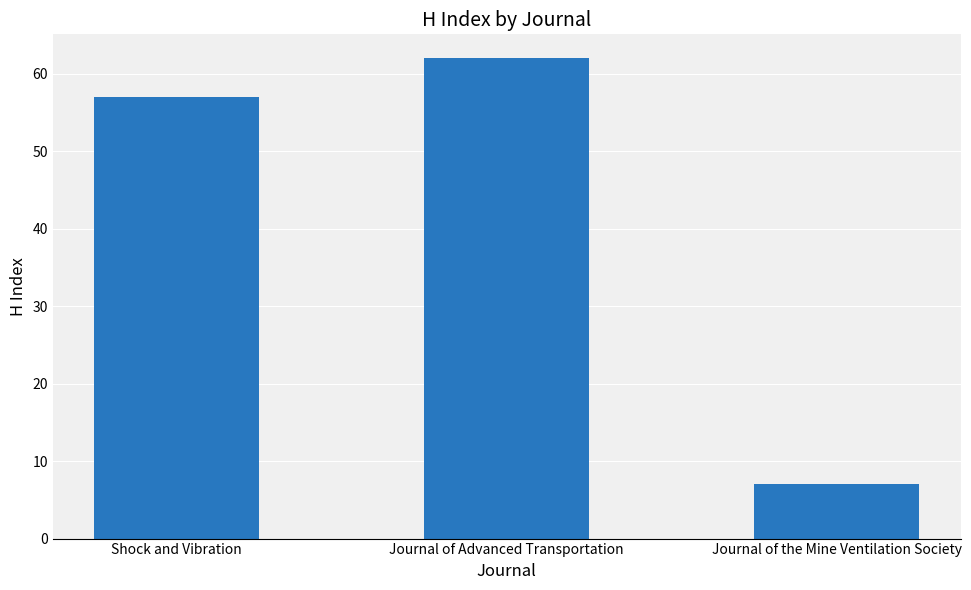

What is the label of the 1st bar from the left?

Shock and Vibration